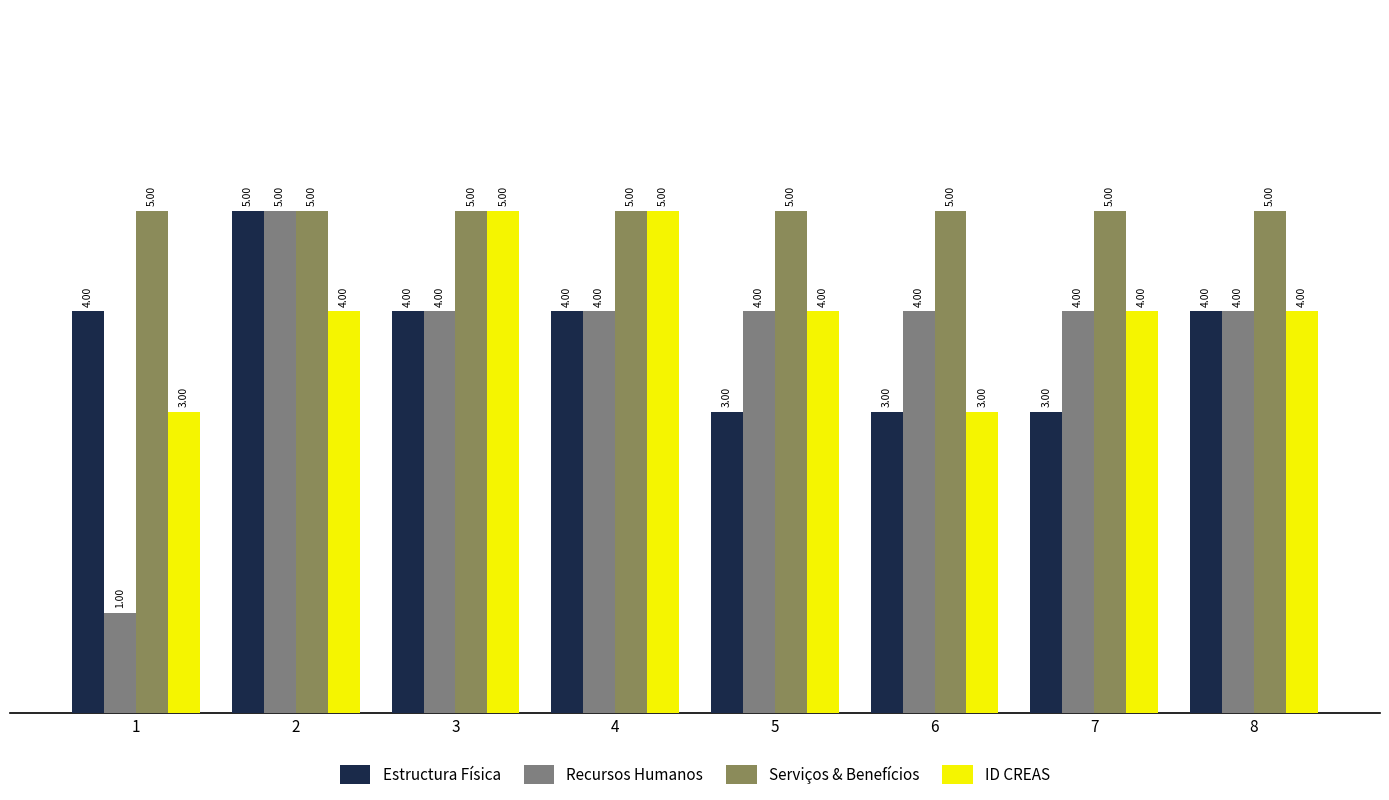

How many bars are there in each group?

4